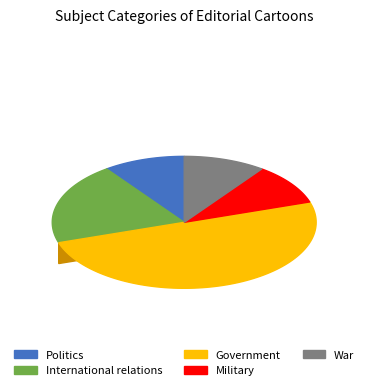

True or false: Military accounts for 1% of the total.

False